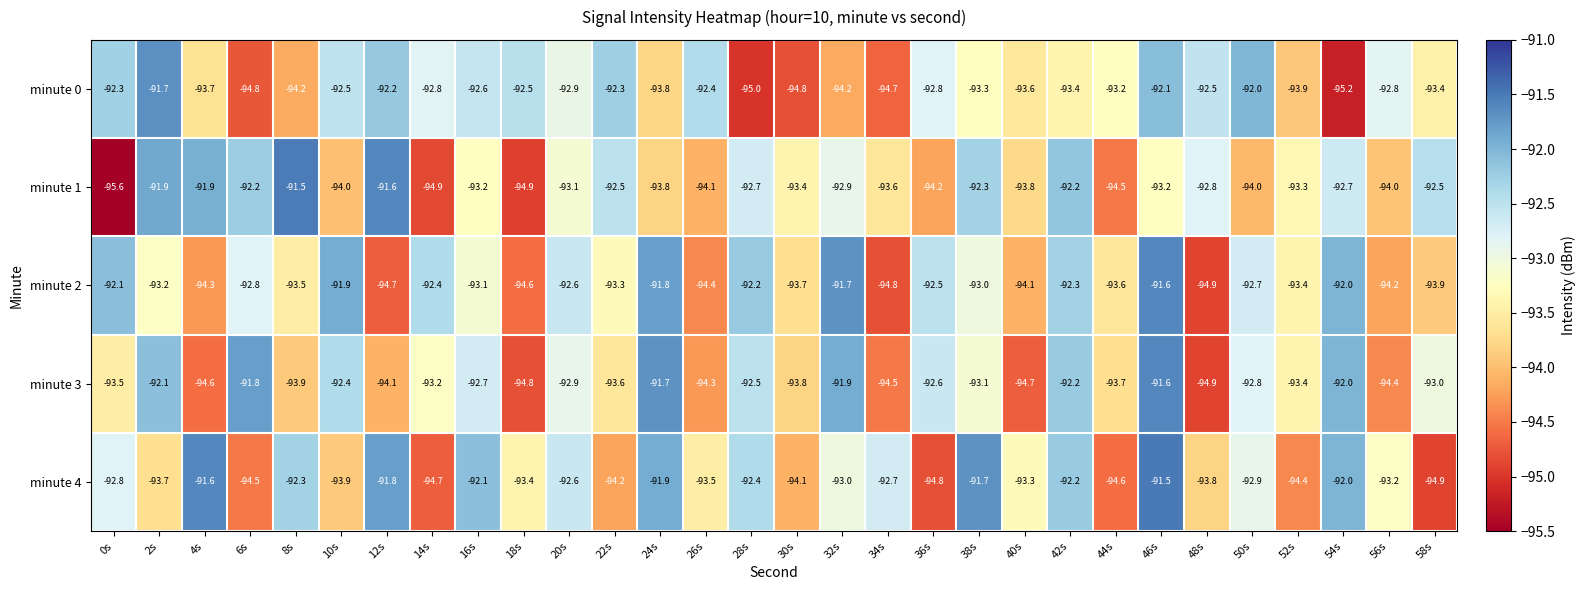

At 6s, list the series in order from smallest to largest.

minute 0, minute 4, minute 2, minute 1, minute 3